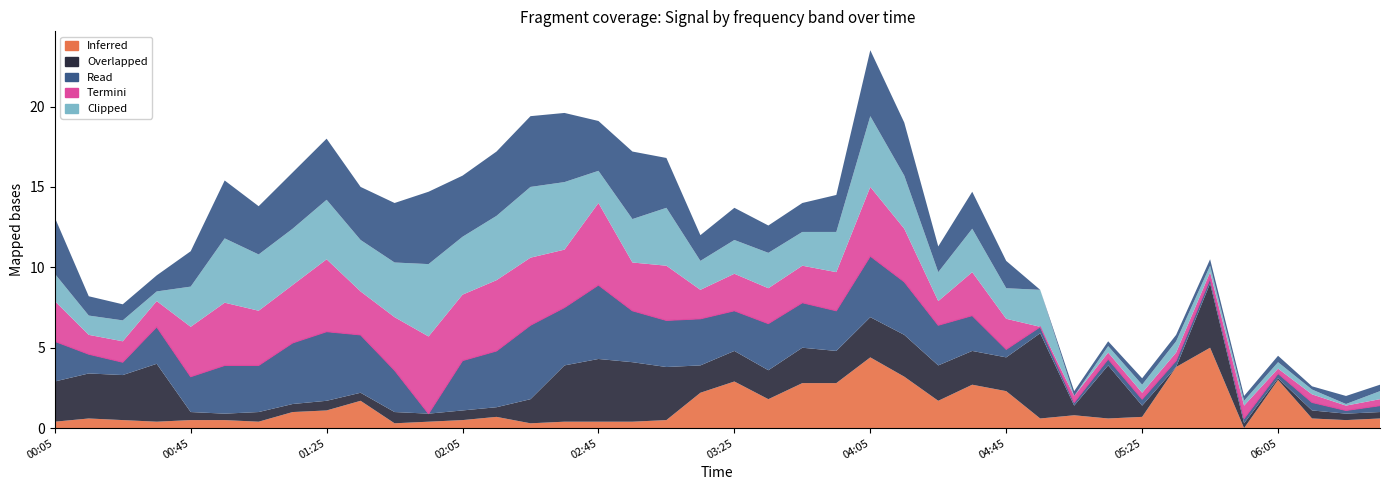

At which category is the sum across all series the highest?

04:05